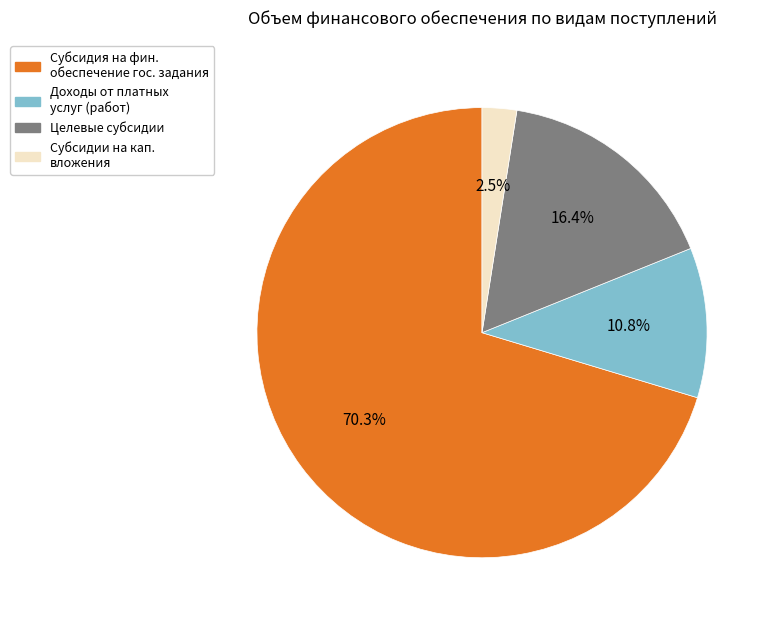

Count the number of slices in the pie.

4